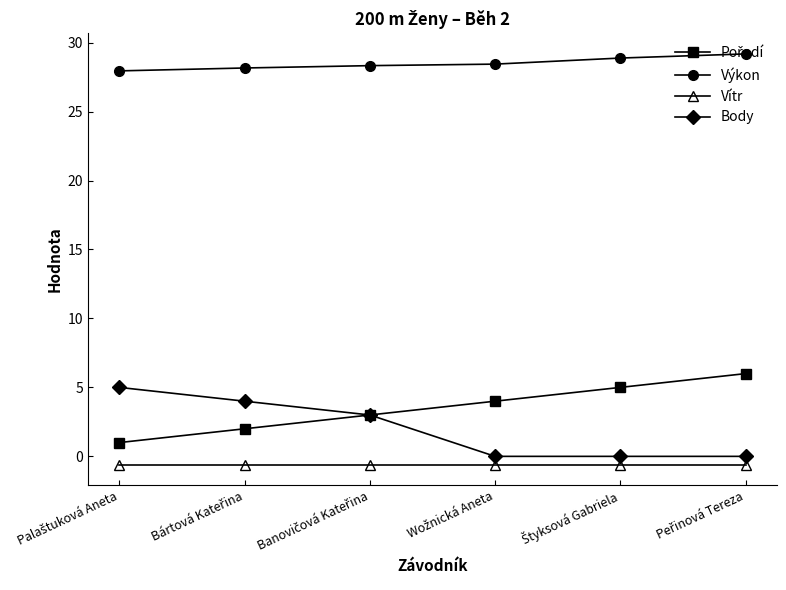

True or false: Body and Výkon cross at least once.

False